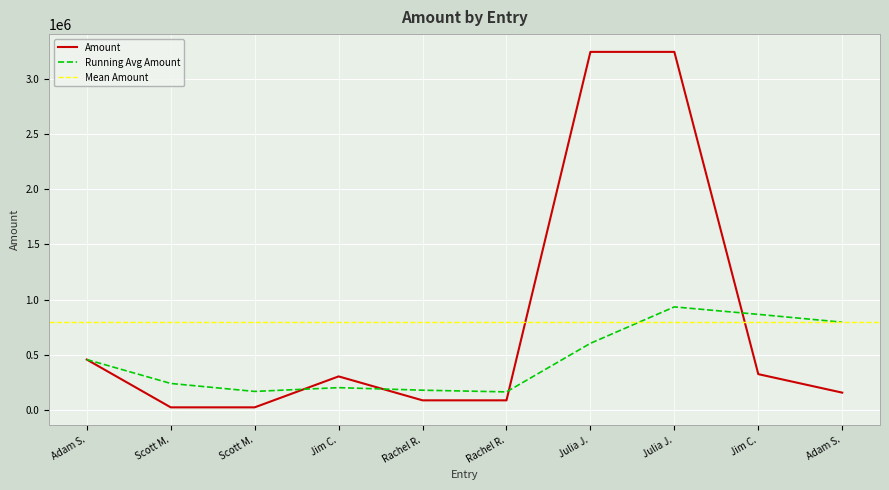

What is the change in value from Adam S. to Scott M.?

-433333